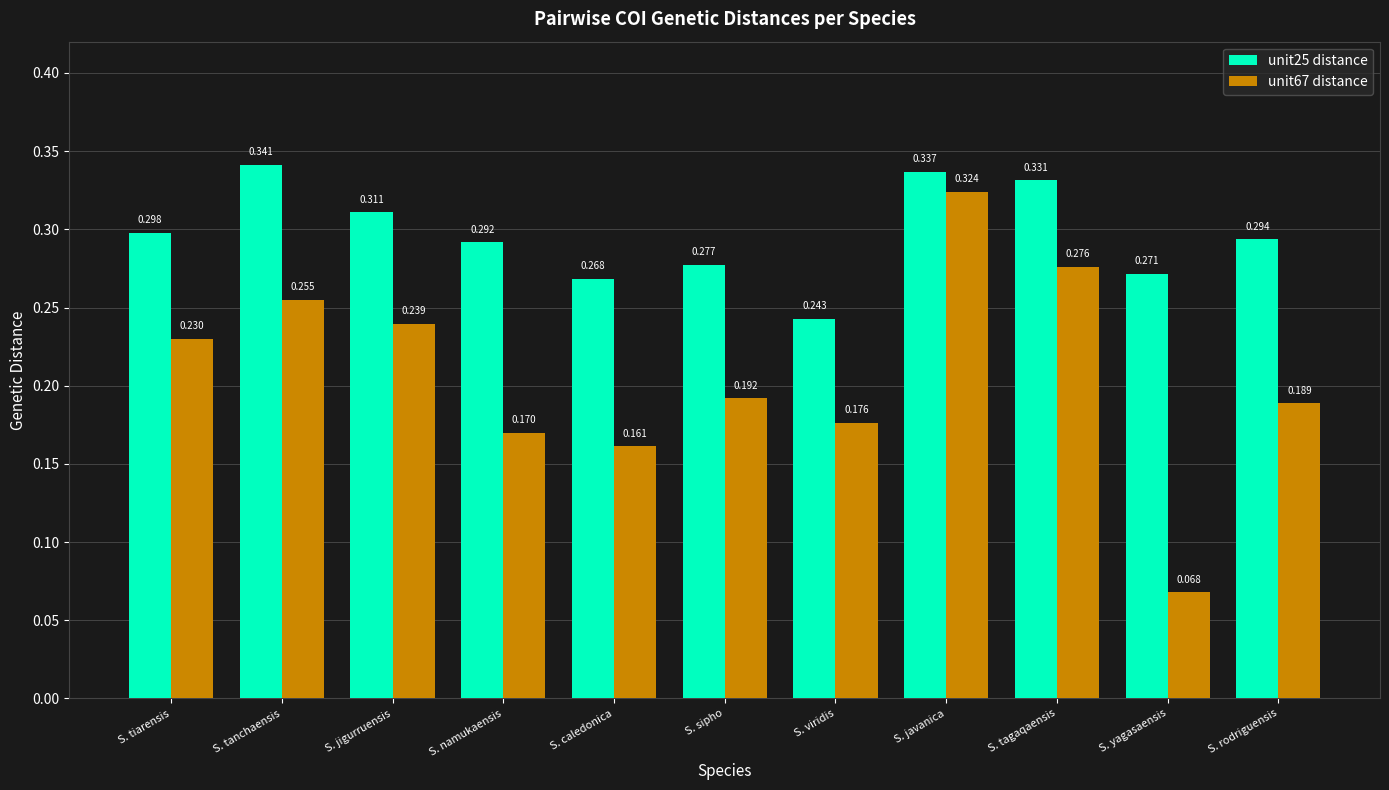

List the labels in order of unit67 distance value, smallest first.

S. yagasaensis, S. caledonica, S. namukaensis, S. viridis, S. rodriguensis, S. sipho, S. tiarensis, S. jigurruensis, S. tanchaensis, S. tagaqaensis, S. javanica